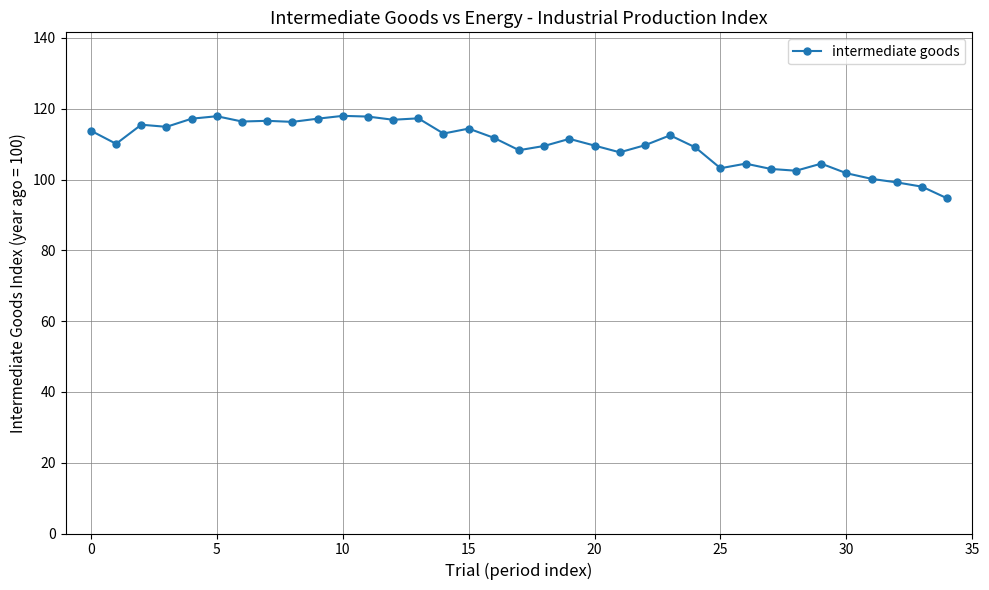

What is the value of the 34th point from the left?

98.0